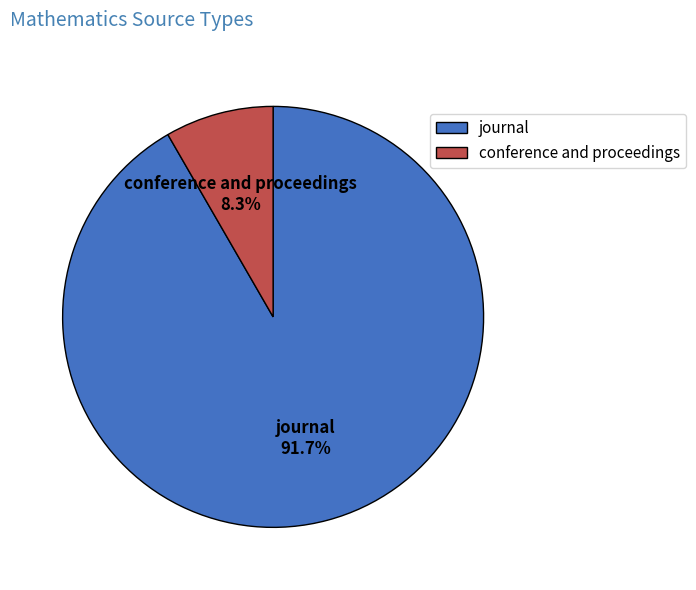

True or false: journal accounts for 99% of the total.

False